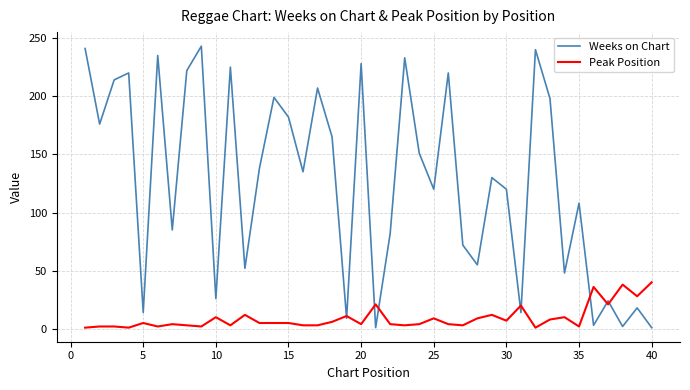

Which series has the largest total across all categories?

Weeks on Chart